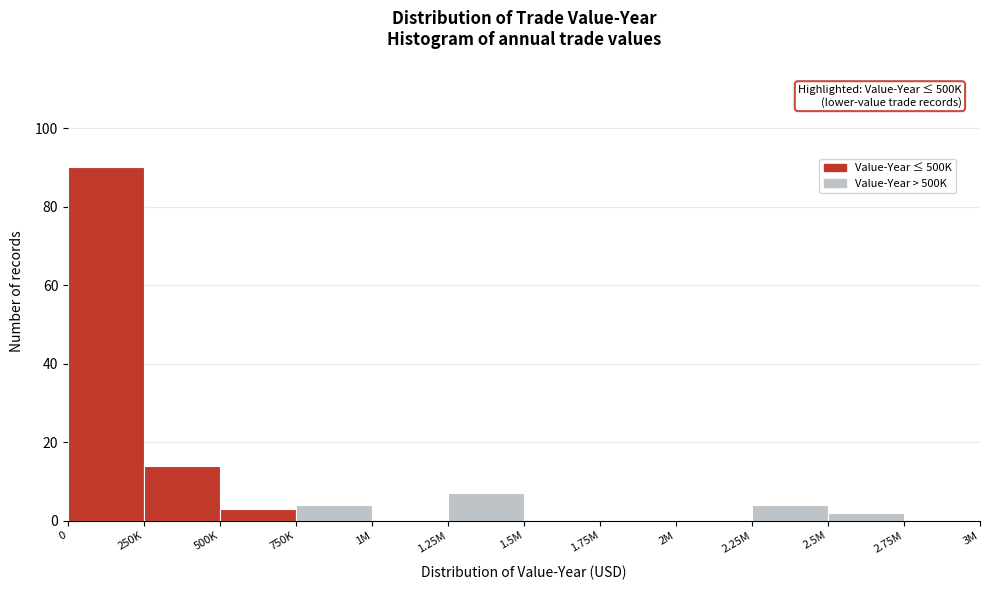

Reading right to left, transcribe all the data shown in this chart.

2.75M=0	2.5M=2	2.25M=4	2M=0	1.75M=0	1.5M=0	1.25M=7	1M=0	750K=4	500K=3	250K=14	0=90